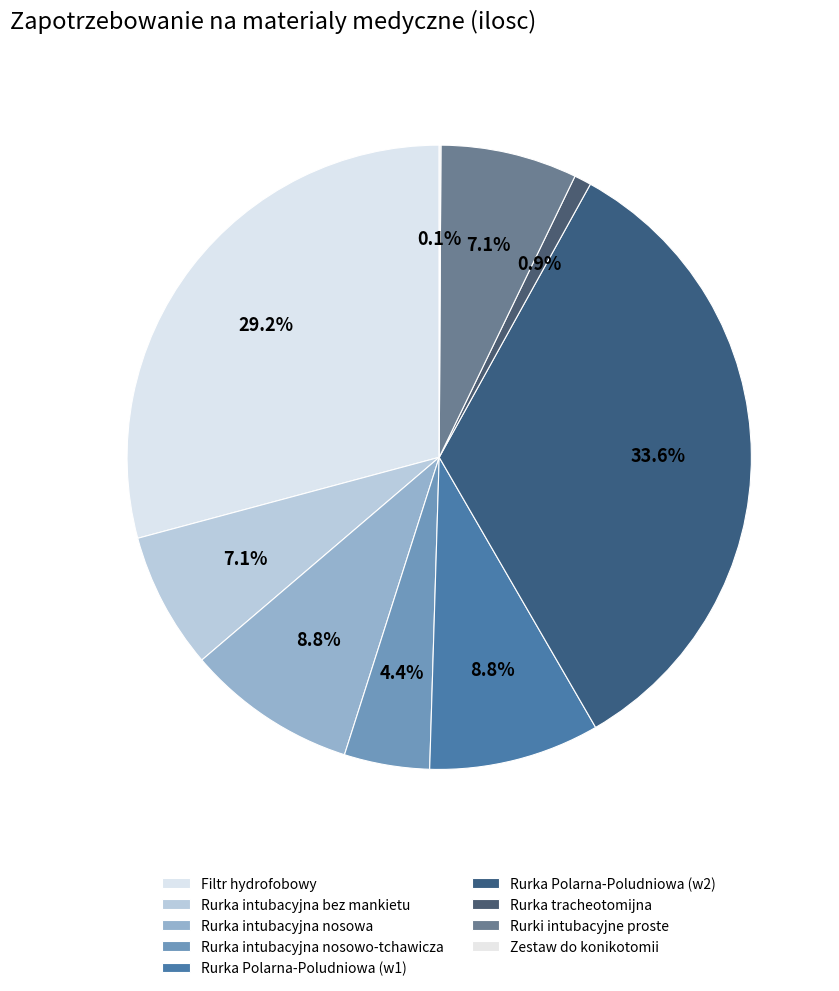

Does any single category account for the majority?

No